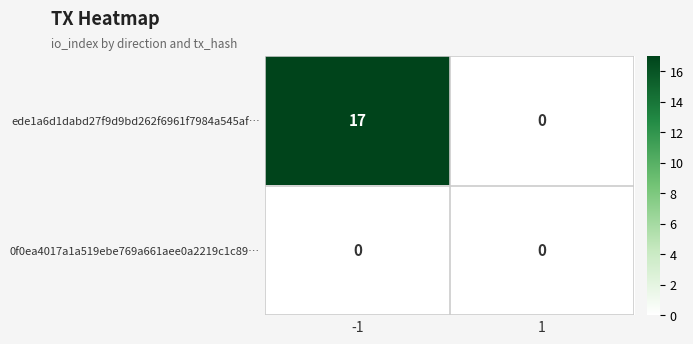

What is the greatest value displayed?

17